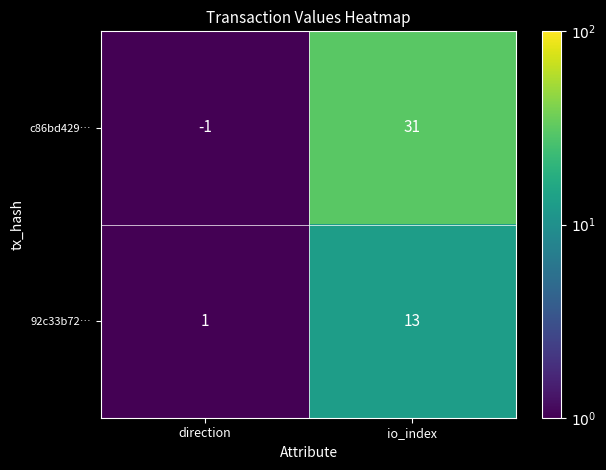

At which category is the sum across all series the highest?

io_index